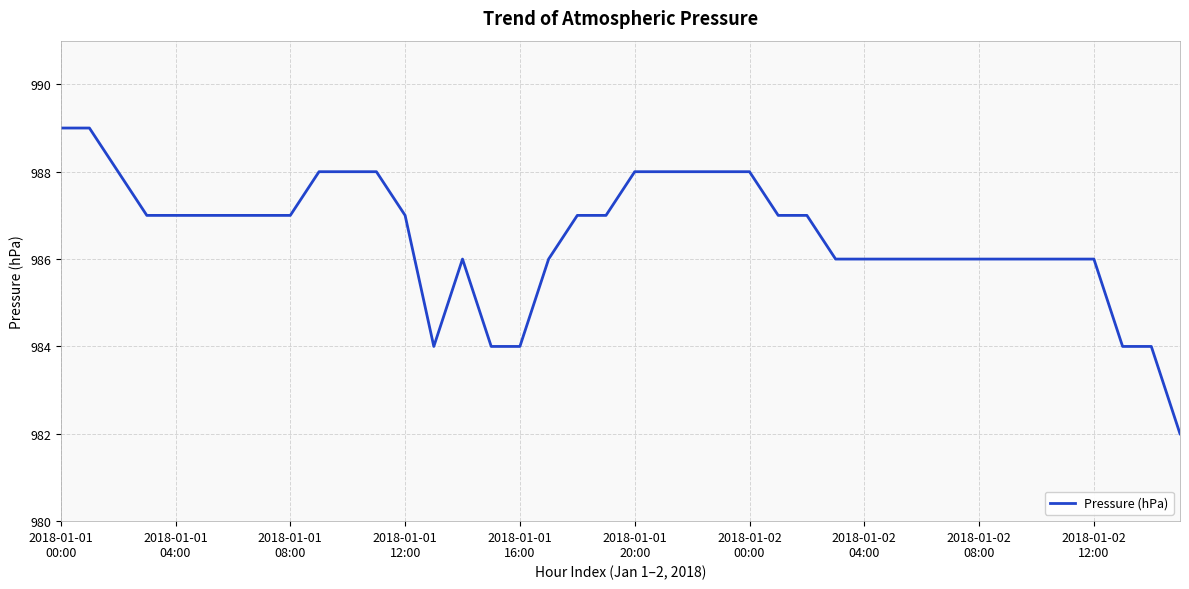

What is the maximum value shown in the chart?

989